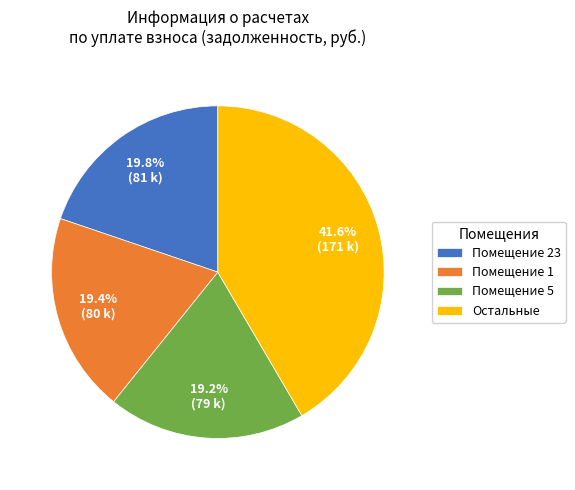

To the nearest percent, what is the difference between the largest and smallest slice percentages?

22%